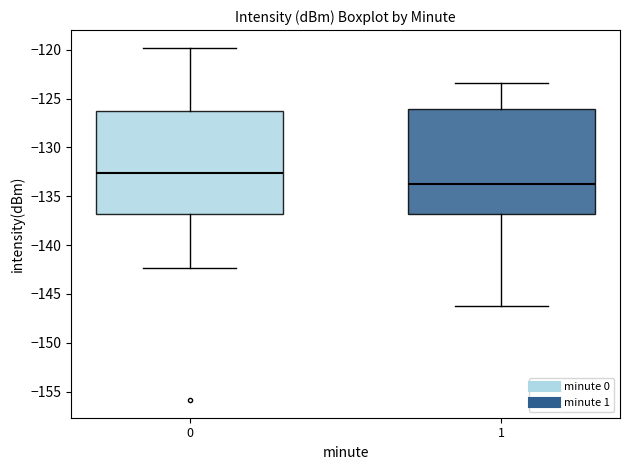

Reading left to right, transcribe this box plot: for each box, give where its median line is, the range the box spans, and where its two whiskers end, as read against the y-axis. The values are not printed on the chart, so give them approximately, as read against the axis.

0: median -132.5, box -137.0 to -126.5, whiskers -142.5 to -120.0
1: median -134.0, box -137.0 to -126.0, whiskers -146.0 to -123.5